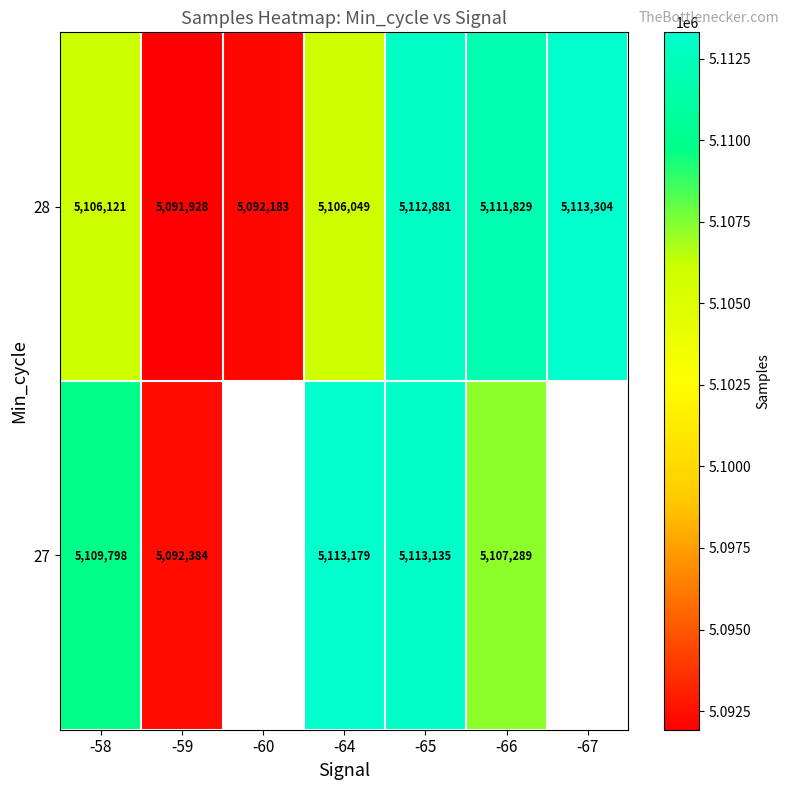

Is the value of 28 at -65 greater than the value of 27 at -66?

Yes